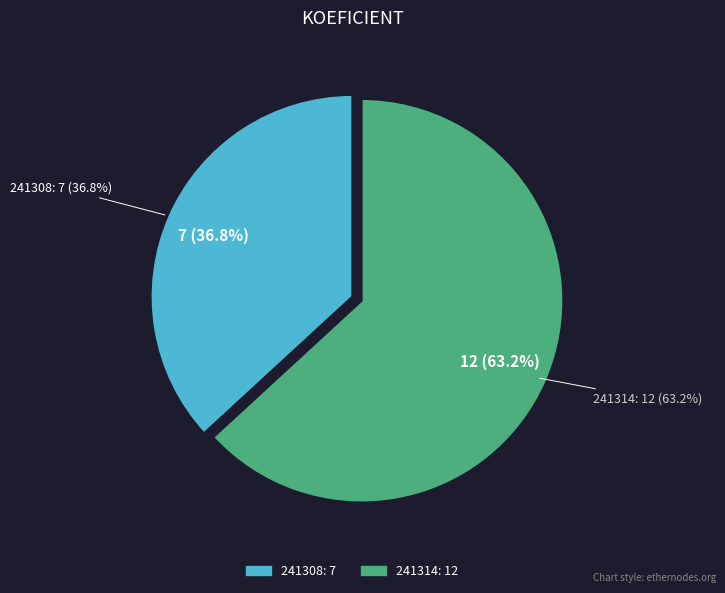

What is the smallest slice in the pie chart?

241308